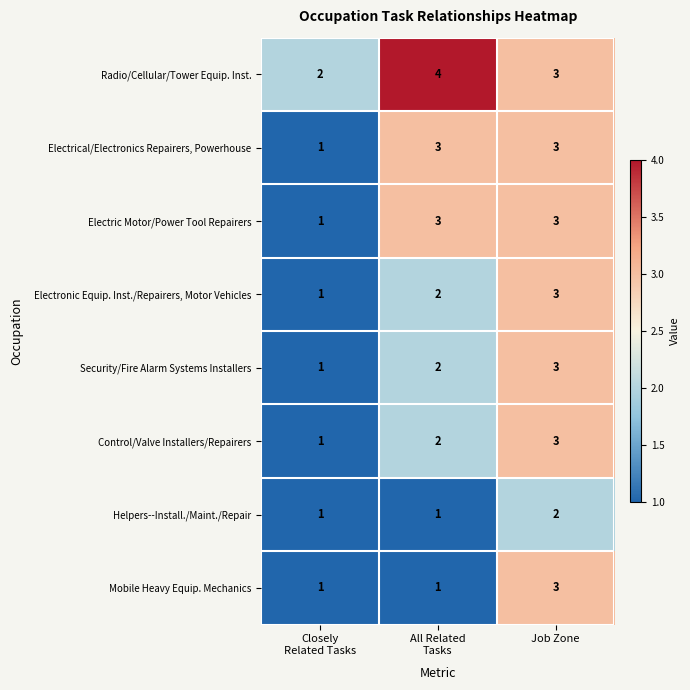

What is the sum of all Radio/Cellular/Tower Equip. Inst. values?

9